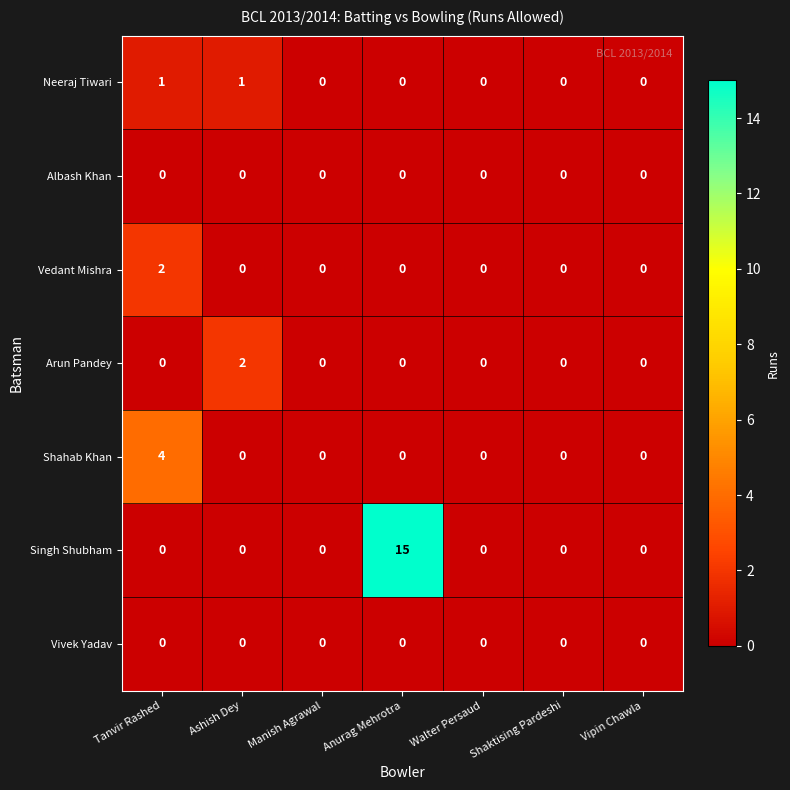

Count the Shahab Khan values in the range 0 to 1.

6